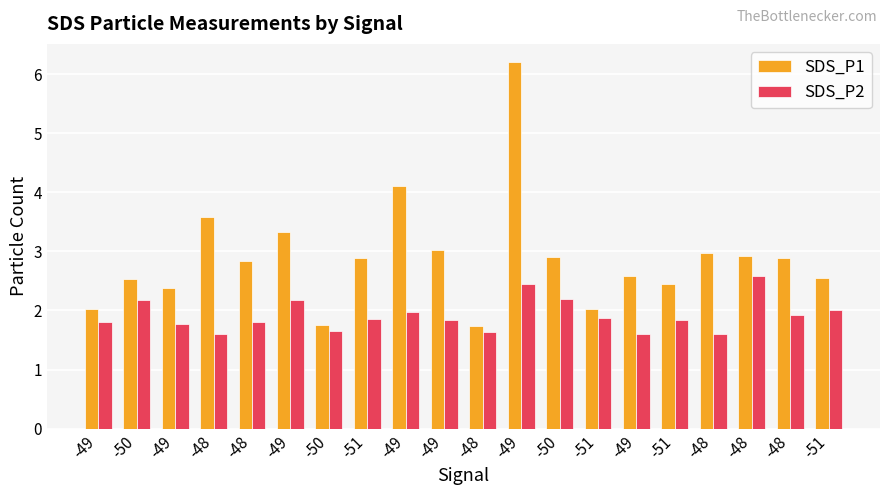

What is the total value across all series at -51?

4.7